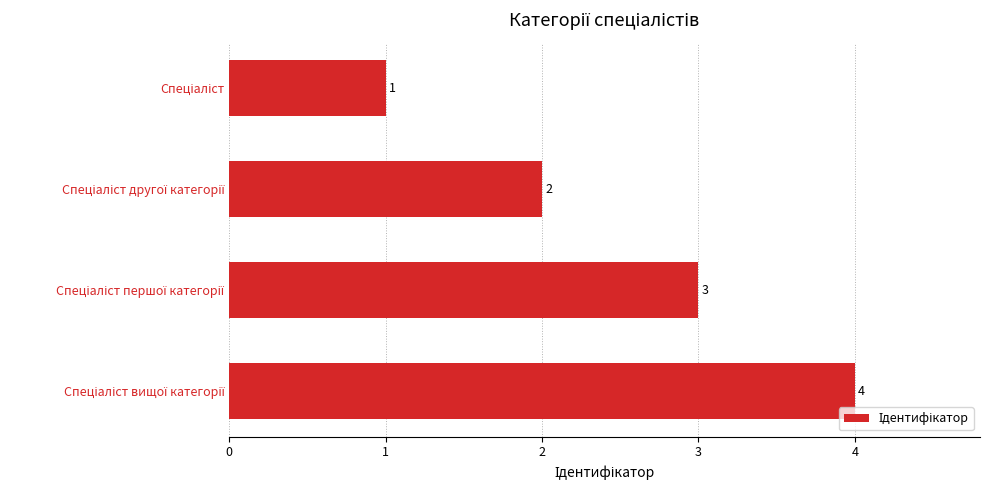

What is the difference between the maximum and minimum values?

3